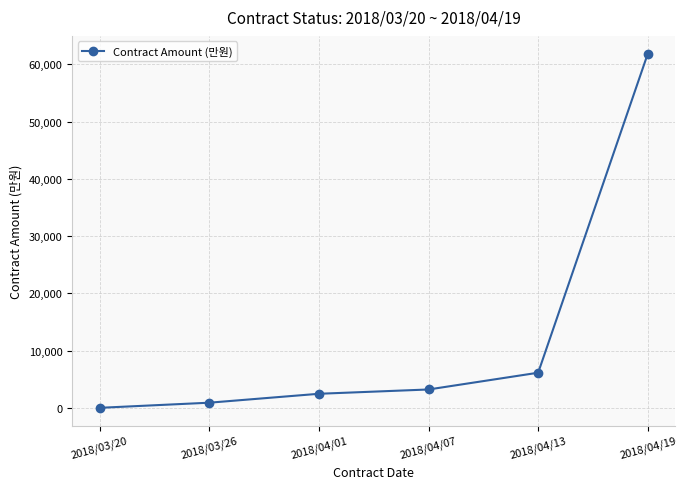

What is the label of the 6th point from the right?

2018/03/20